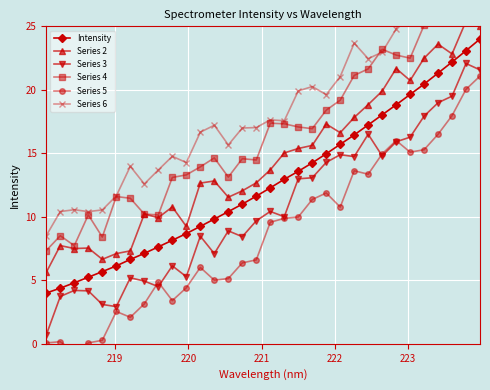

Which series has the largest total across all categories?

Series 6